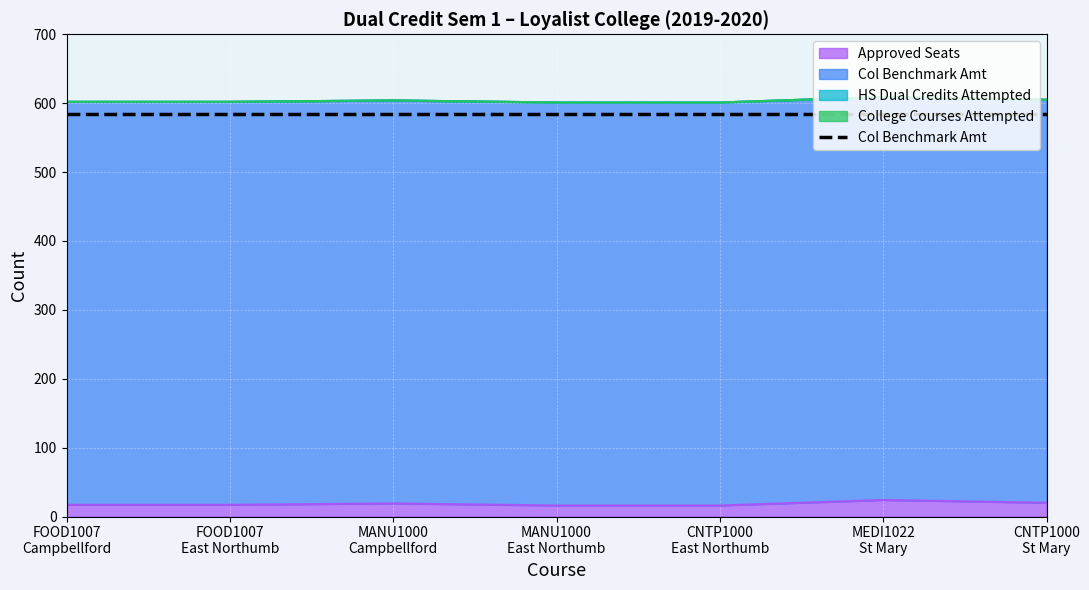

True or false: College Courses Attempted and Col Benchmark Amt cross at least once.

False